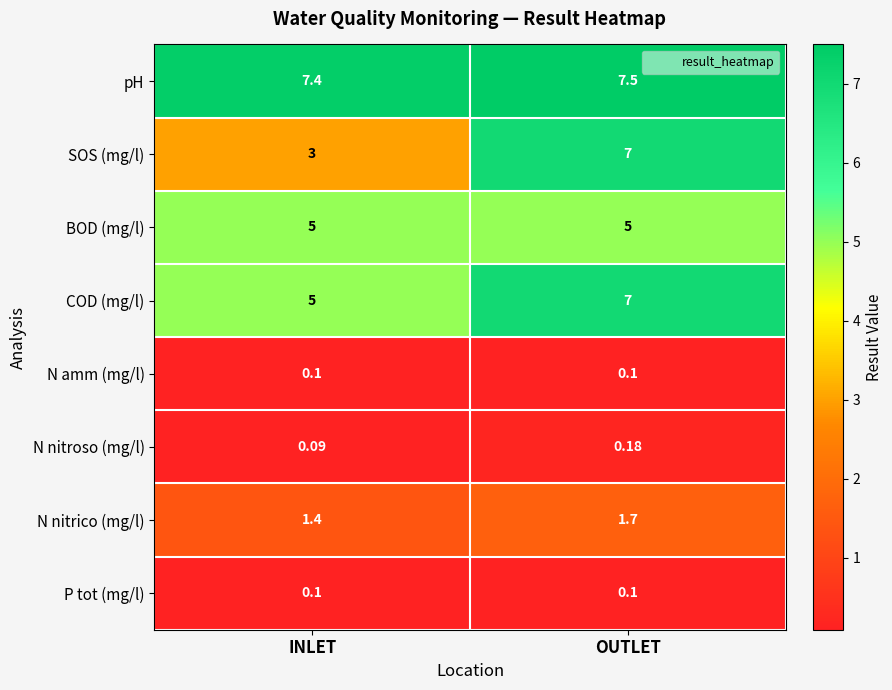

At which label is COD (mg/l) closest to 6?

INLET